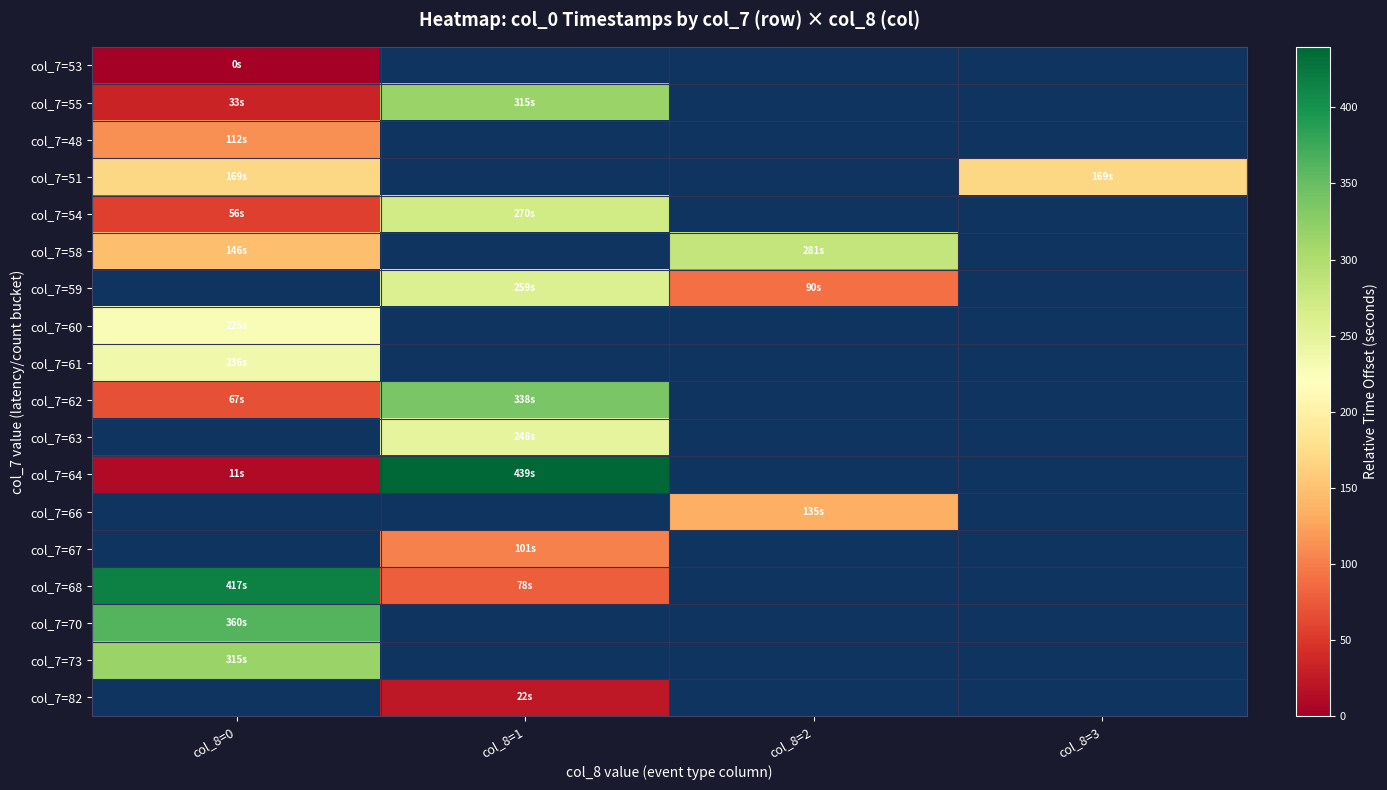

What is the maximum value shown in the chart?

439.8